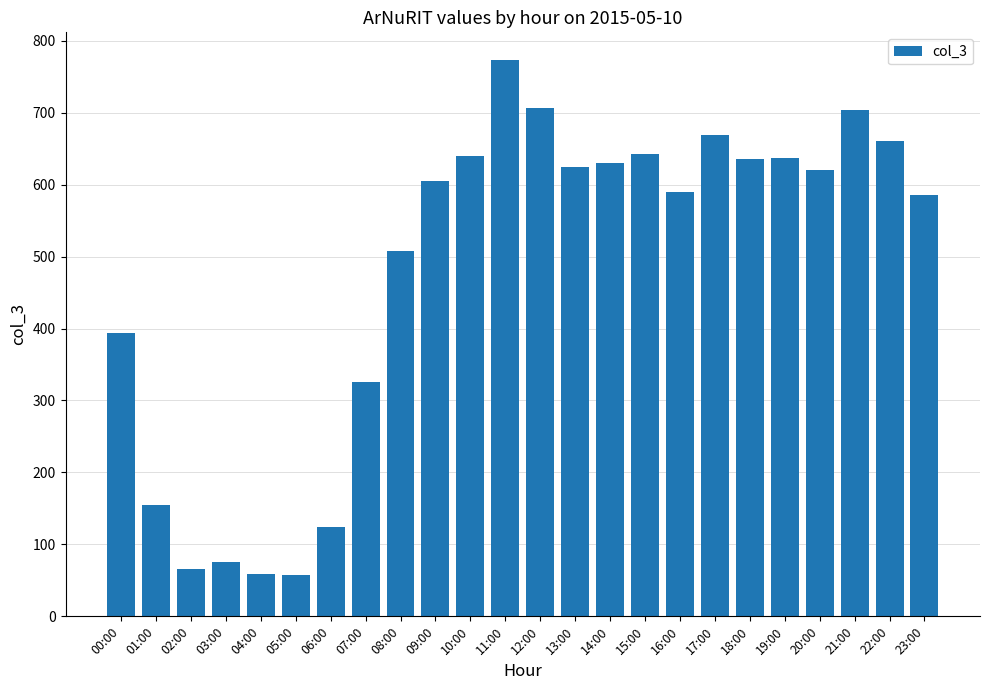

What is the difference between the maximum and minimum values?

715